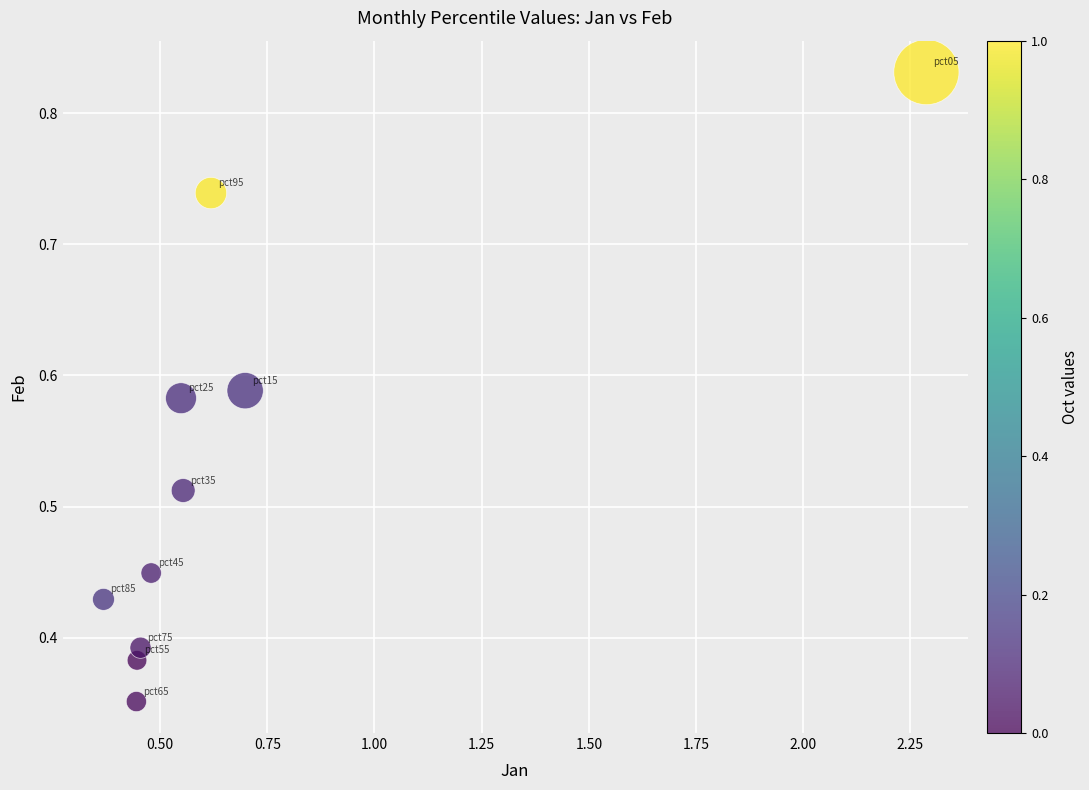

What is the range of X values (max minus min)?

1.9